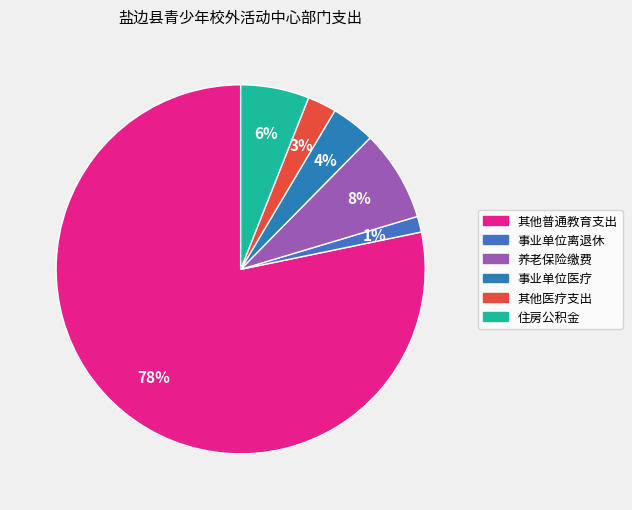

How many segments does this pie chart have?

6